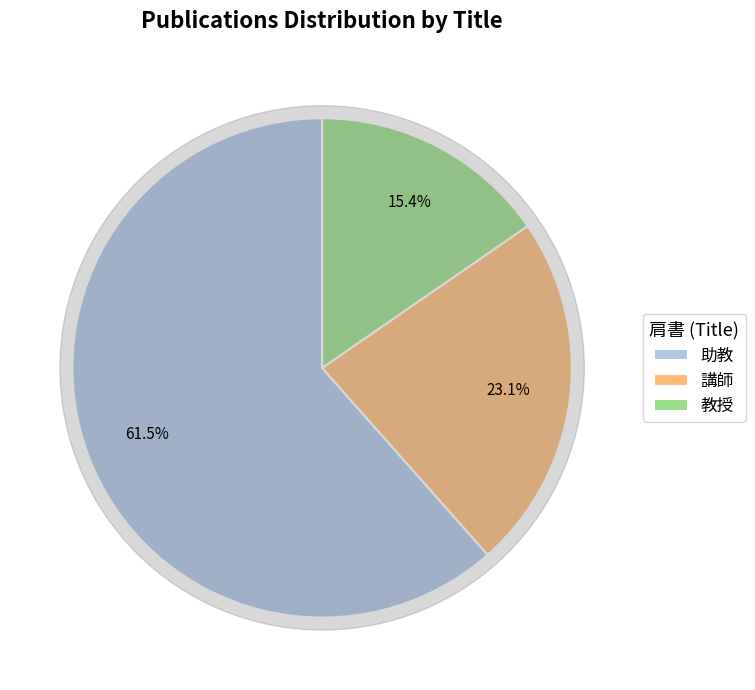

Do 教授 and 助教 together represent more than half of the pie?

Yes